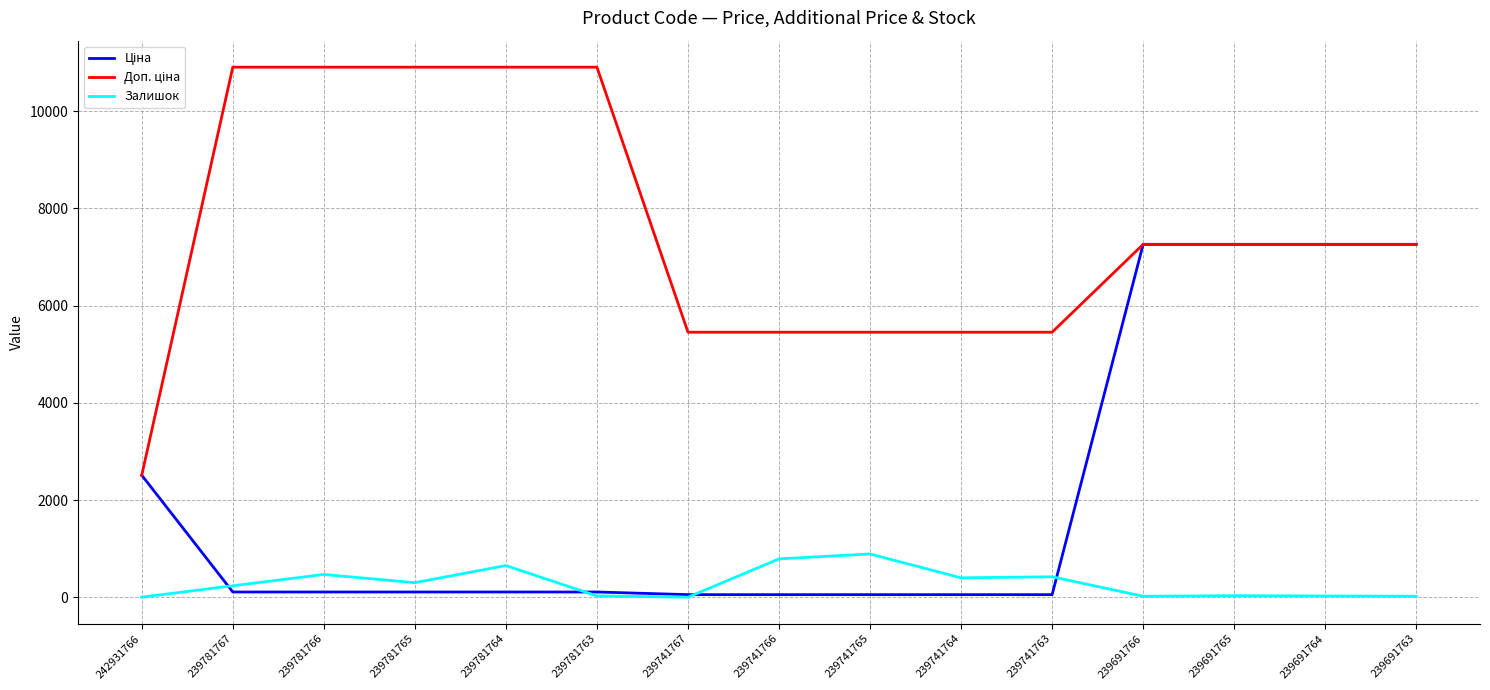

Reading left to right, extract all data points from this chart.

Ціна: 242931766=2510.7	239781767=109.0	239781766=109.0	239781765=109.0	239781764=109.0	239781763=109.0	239741767=54.5	239741766=54.5	239741765=54.5	239741764=54.5	239741763=54.5	239691766=7258.9	239691765=7258.9	239691764=7258.9	239691763=7258.9
Доп. ціна: 242931766=2511.0	239781767=10903.0	239781766=10903.0	239781765=10903.0	239781764=10903.0	239781763=10903.0	239741767=5452.0	239741766=5452.0	239741765=5452.0	239741764=5452.0	239741763=5452.0	239691766=7258.9	239691765=7258.9	239691764=7258.9	239691763=7258.9
Залишок: 242931766=3.0	239781767=237.0	239781766=470.0	239781765=300.0	239781764=653.0	239781763=28.0	239741767=2.0	239741766=790.0	239741765=891.0	239741764=400.0	239741763=422.0	239691766=21.0	239691765=33.0	239691764=27.0	239691763=21.0